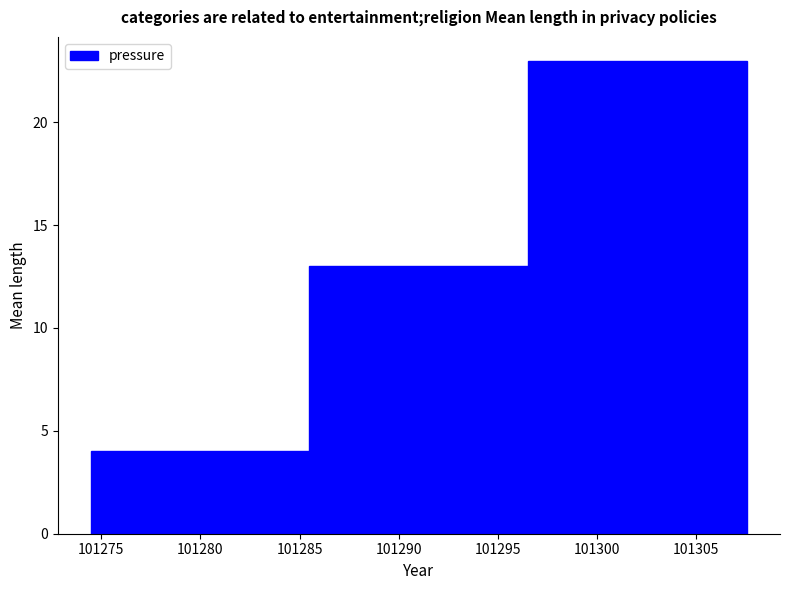

What is the height of the bar covering 101274.5 to 101285.5 on the x-axis? Neither the bar edges nor the heights are printed on the chart, so give them approximately, as read against the axes.

4